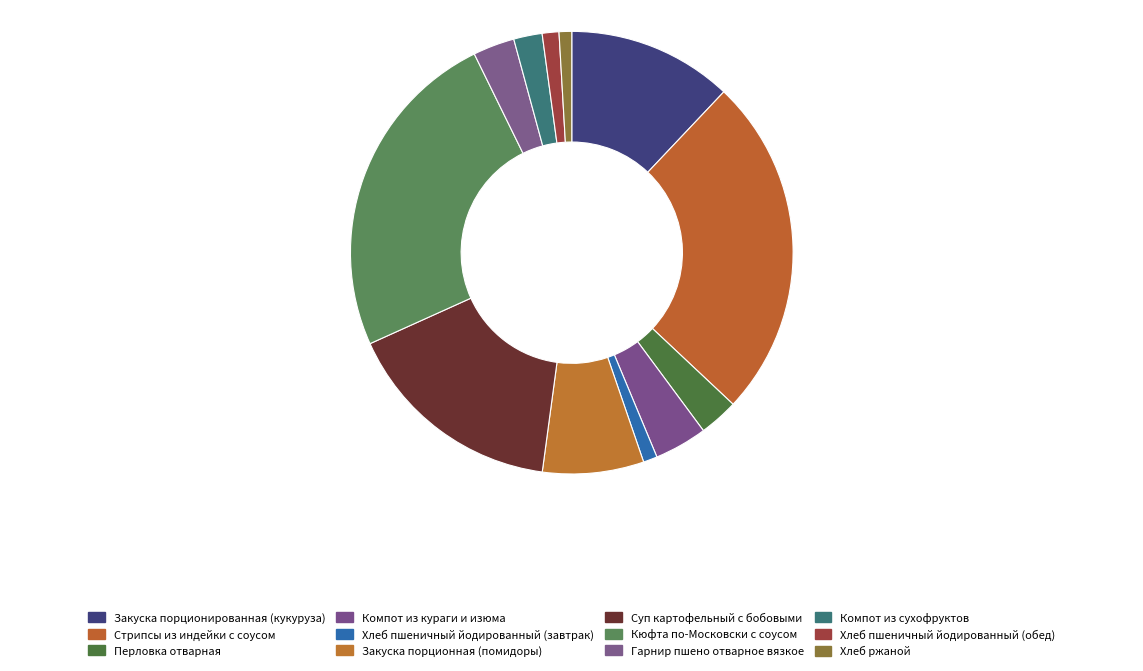

To the nearest percent, what percentage of the pie is Кюфта по-Московски с соусом?

24%